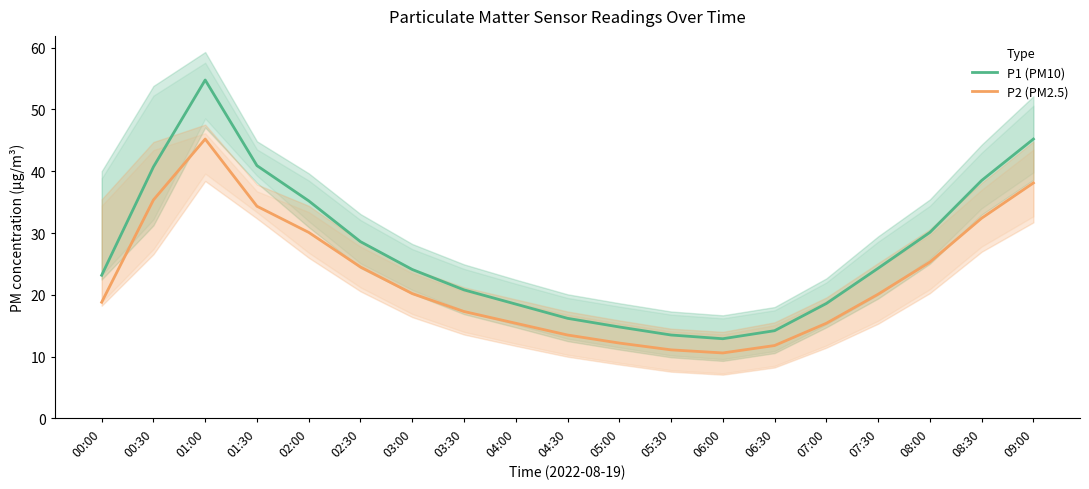

The P1 (PM10) series shows 14.2 at 06:30. True or false?

True